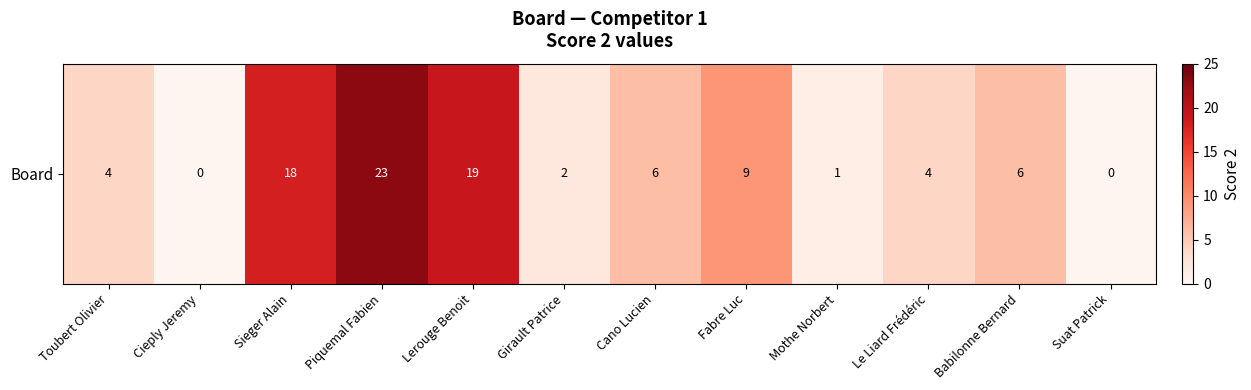

The chart shows a value of 3 at Le Liard Frédéric. True or false?

False